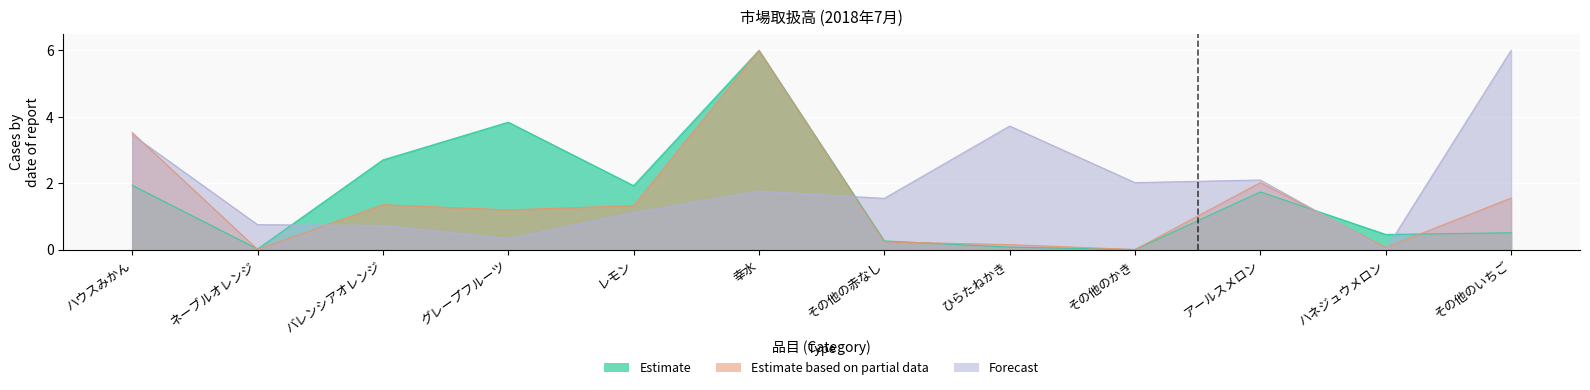

What is the label of the 3rd point from the right?

アールスメロン